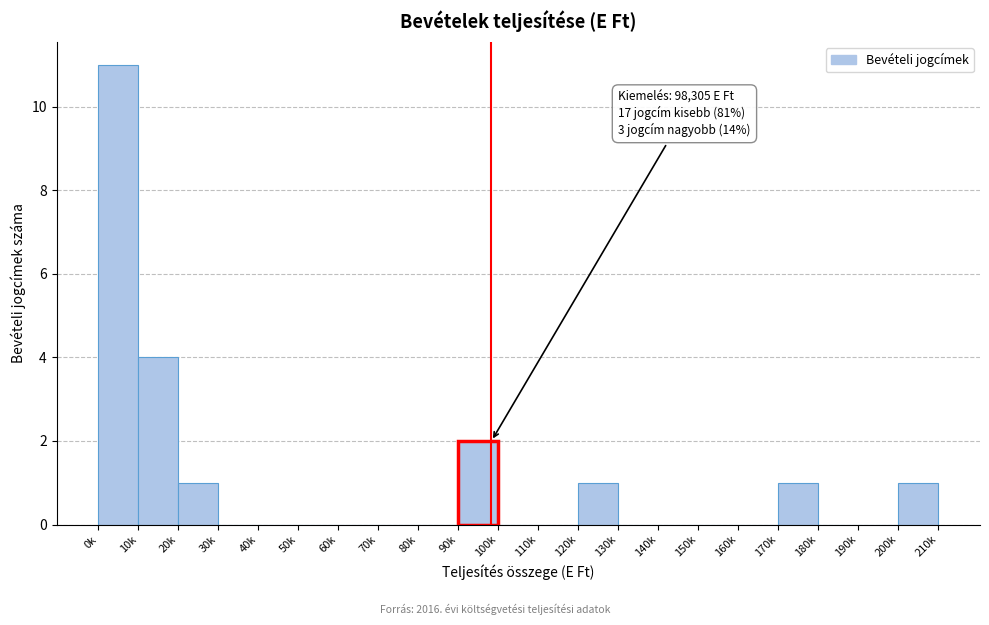

Reading left to right, transcribe all the data shown in this chart.

0k=11	10k=4	20k=1	30k=0	40k=0	50k=0	60k=0	70k=0	80k=0	90k=2	100k=0	110k=0	120k=1	130k=0	140k=0	150k=0	160k=0	170k=1	180k=0	190k=0	200k=1